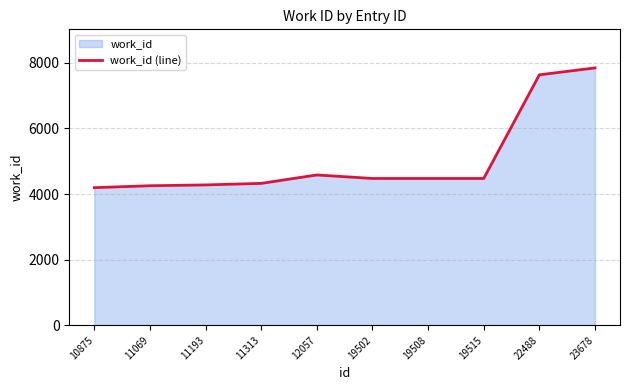

What is the approximate value at 12057?

4582